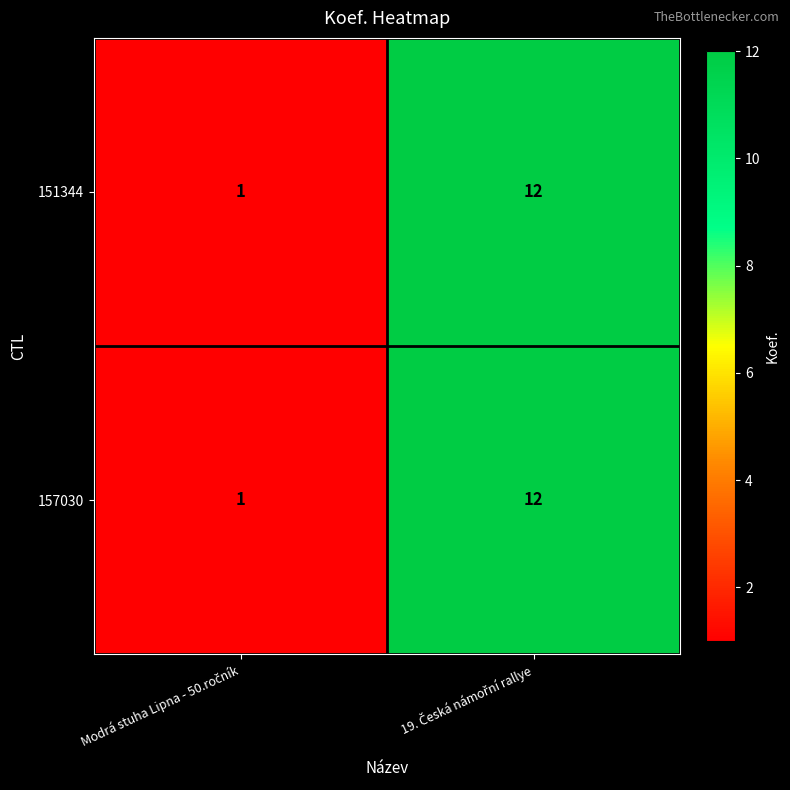

What is the difference between the maximum and minimum values in the 157030 series?

11